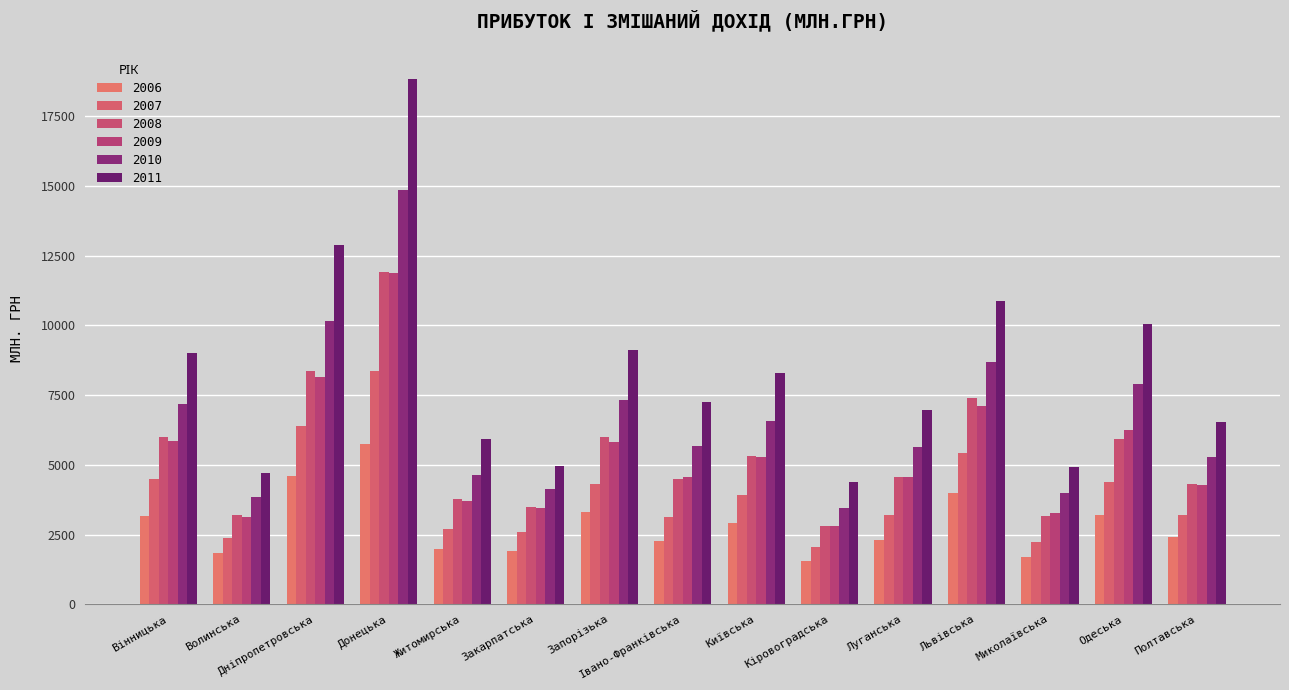

Which series changed the most between Івано-Франківська and Одеська?

2011